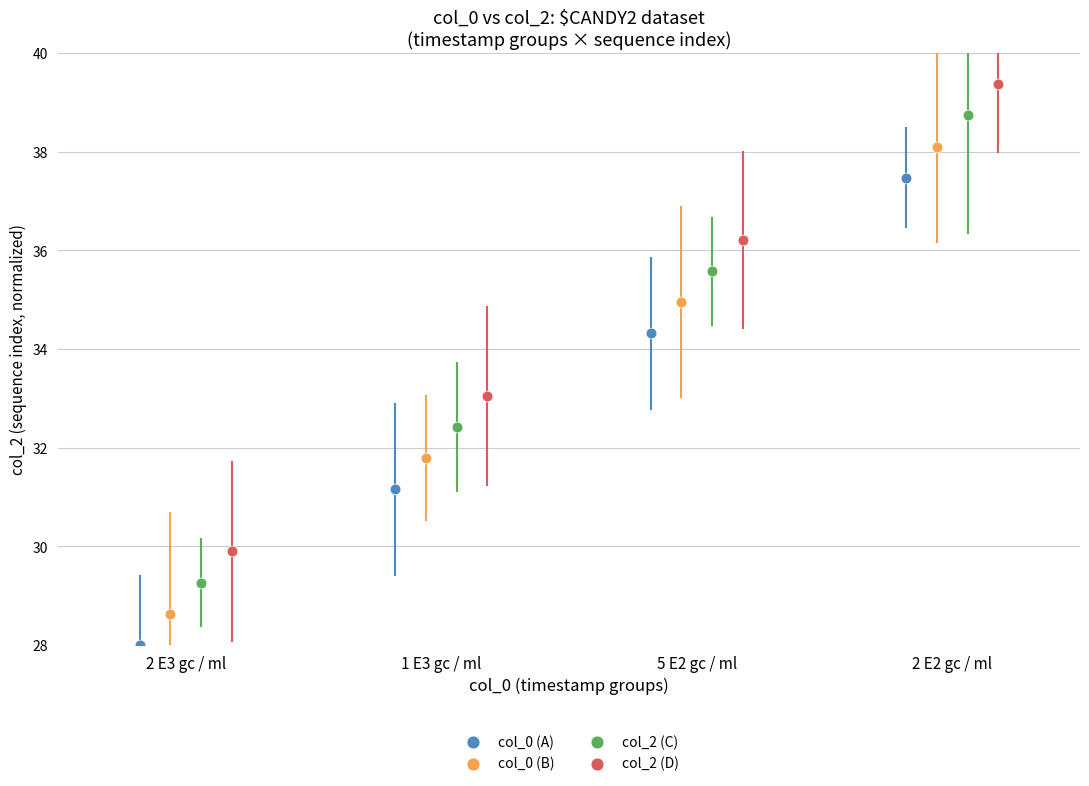

Which series contains the highest Y value?

col_2 (D)